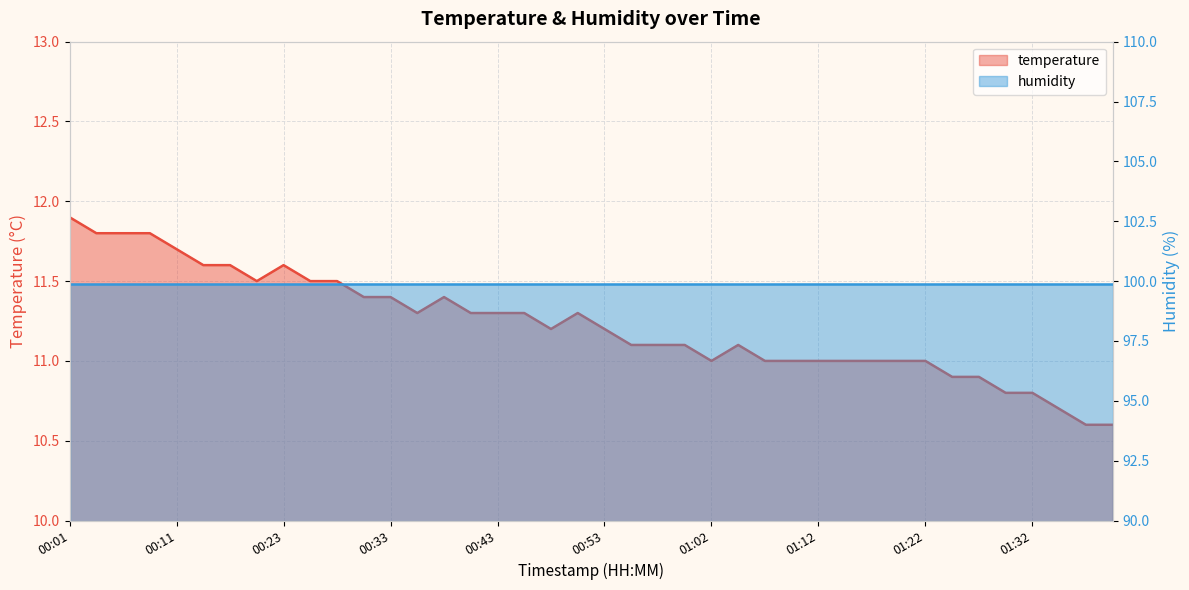

How many interior local peaks (higher than both neighbors) does the data have?

4